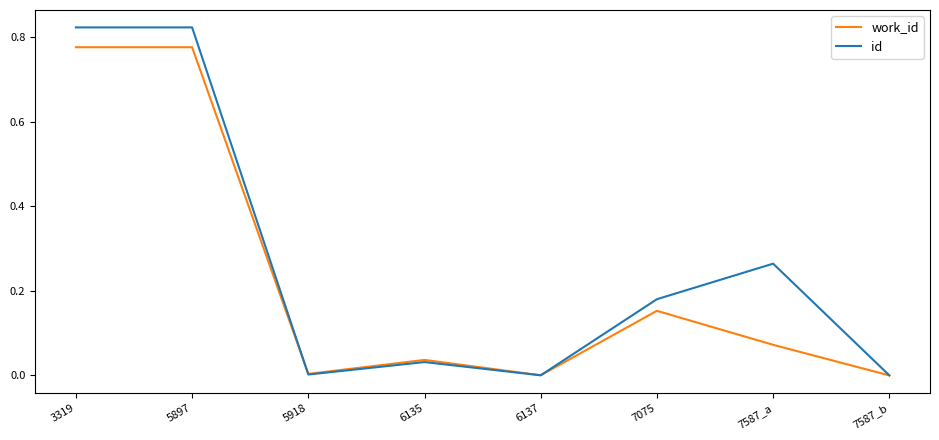

What position from the right is 5918?

6